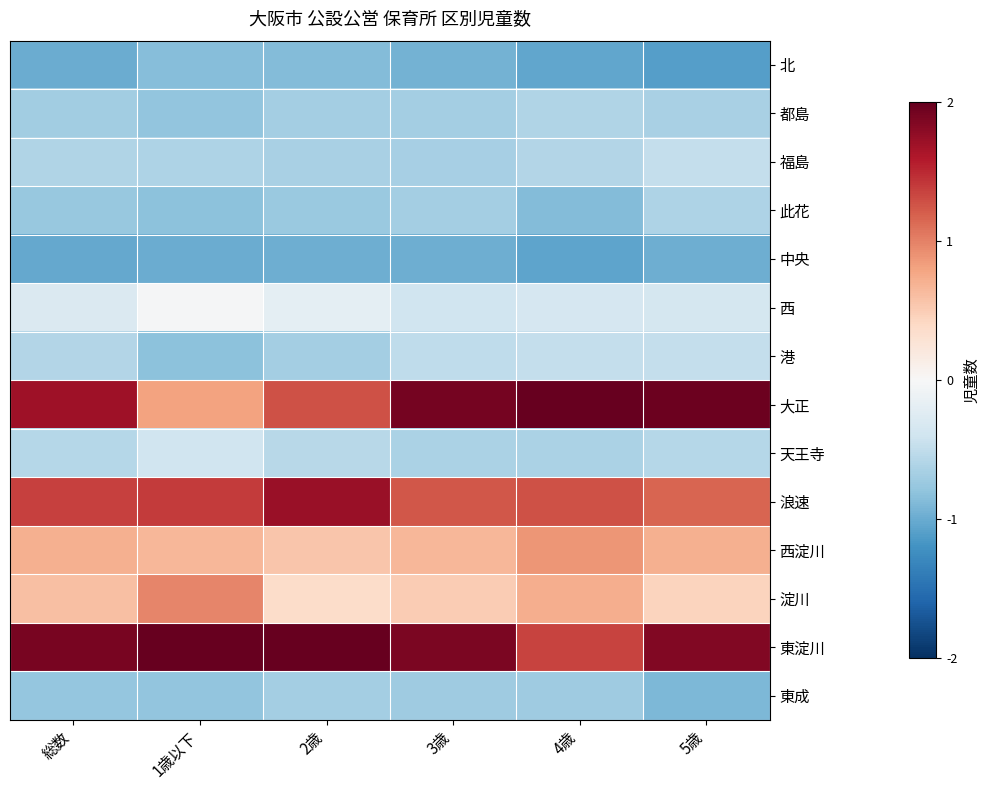

Reading right to left, what are all the values shown in this chart?

北: 5歳=-1.1	4歳=-1.0	3歳=-1.0	2歳=-0.9	1歳以下=-0.9	総数=-1.0
都島: 5歳=-0.6	4歳=-0.6	3歳=-0.7	2歳=-0.7	1歳以下=-0.8	総数=-0.7
福島: 5歳=-0.5	4歳=-0.6	3歳=-0.7	2歳=-0.7	1歳以下=-0.6	総数=-0.6
此花: 5歳=-0.6	4歳=-0.9	3歳=-0.7	2歳=-0.7	1歳以下=-0.8	総数=-0.8
中央: 5歳=-1.0	4歳=-1.1	3歳=-1.0	2歳=-1.0	1歳以下=-1.0	総数=-1.0
西: 5歳=-0.4	4歳=-0.3	3歳=-0.4	2歳=-0.2	1歳以下=-0.0	総数=-0.3
港: 5歳=-0.5	4歳=-0.5	3歳=-0.5	2歳=-0.7	1歳以下=-0.8	総数=-0.6
大正: 5歳=2.0	4歳=2.1	3歳=1.9	2歳=1.3	1歳以下=0.8	総数=1.7
天王寺: 5歳=-0.6	4歳=-0.6	3歳=-0.6	2歳=-0.6	1歳以下=-0.4	総数=-0.6
浪速: 5歳=1.2	4歳=1.3	3歳=1.2	2歳=1.7	1歳以下=1.4	総数=1.4
西淀川: 5歳=0.7	4歳=0.9	3歳=0.7	2歳=0.6	1歳以下=0.7	総数=0.7
淀川: 5歳=0.4	4歳=0.7	3歳=0.5	2歳=0.4	1歳以下=1.0	総数=0.6
東淀川: 5歳=1.8	4歳=1.4	3歳=1.9	2歳=2.1	1歳以下=2.3	総数=1.9
東成: 5歳=-0.9	4歳=-0.7	3歳=-0.7	2歳=-0.7	1歳以下=-0.8	総数=-0.8